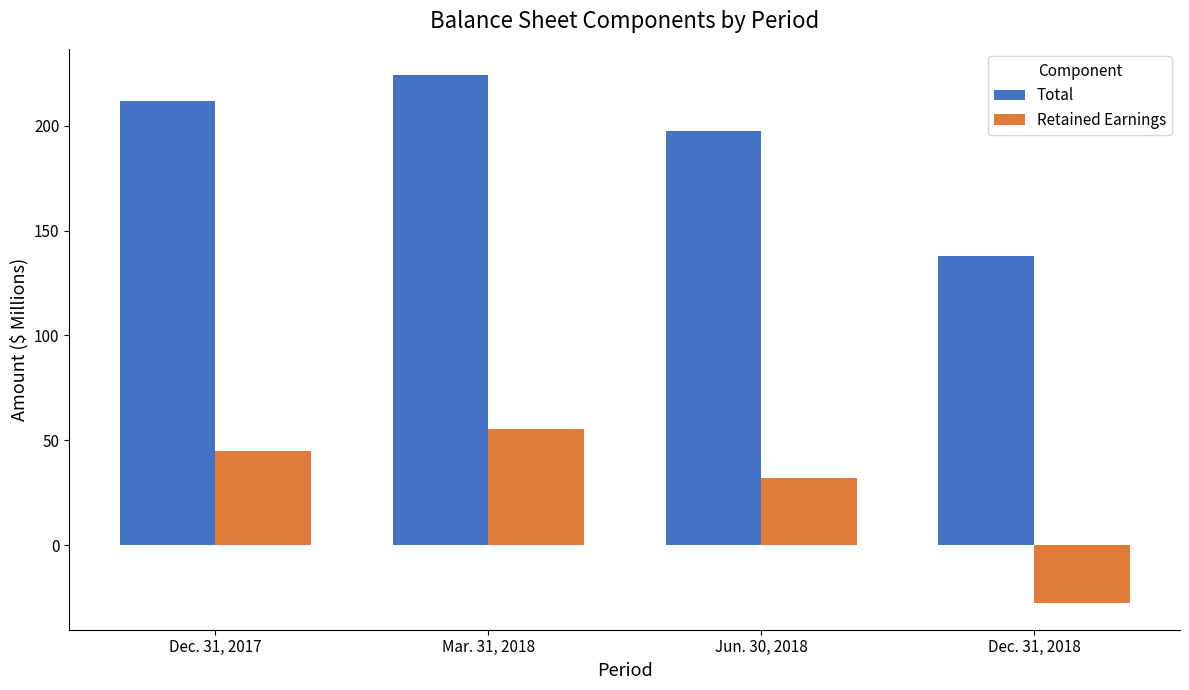

Which category has the highest value across all series?

Mar. 31, 2018